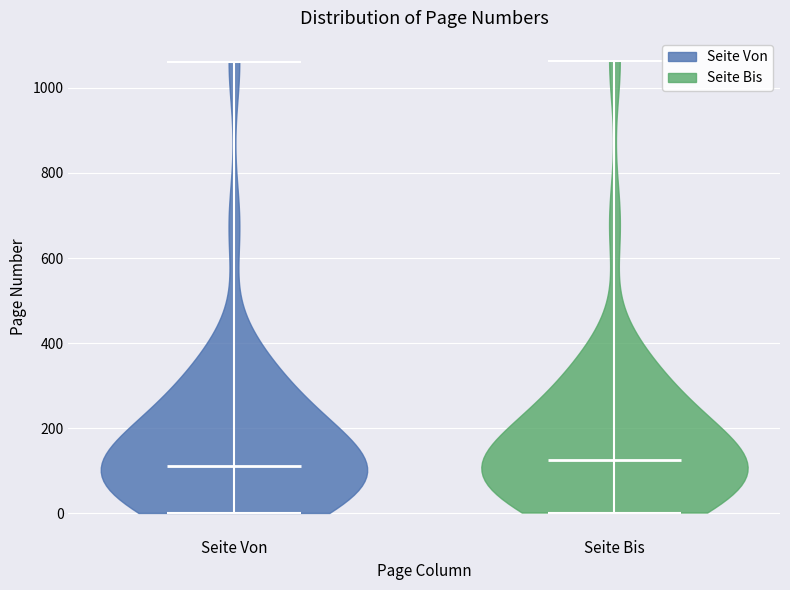

Reading left to right, read every violin against the y-axis: where its median line is, and the lowest and highest points it reaches. The values are not printed on the chart, so give them approximately, as read against the axis.

Seite Von: median line 120, lowest point 0, highest point 1060
Seite Bis: median line 120, lowest point 0, highest point 1060